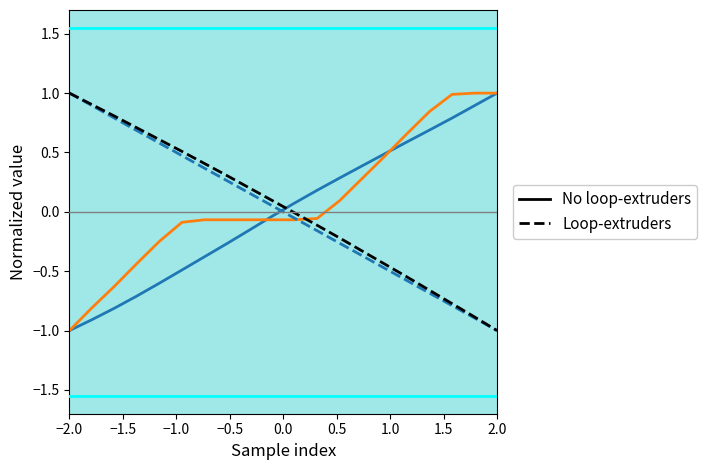

What is the greatest value displayed?

1.0